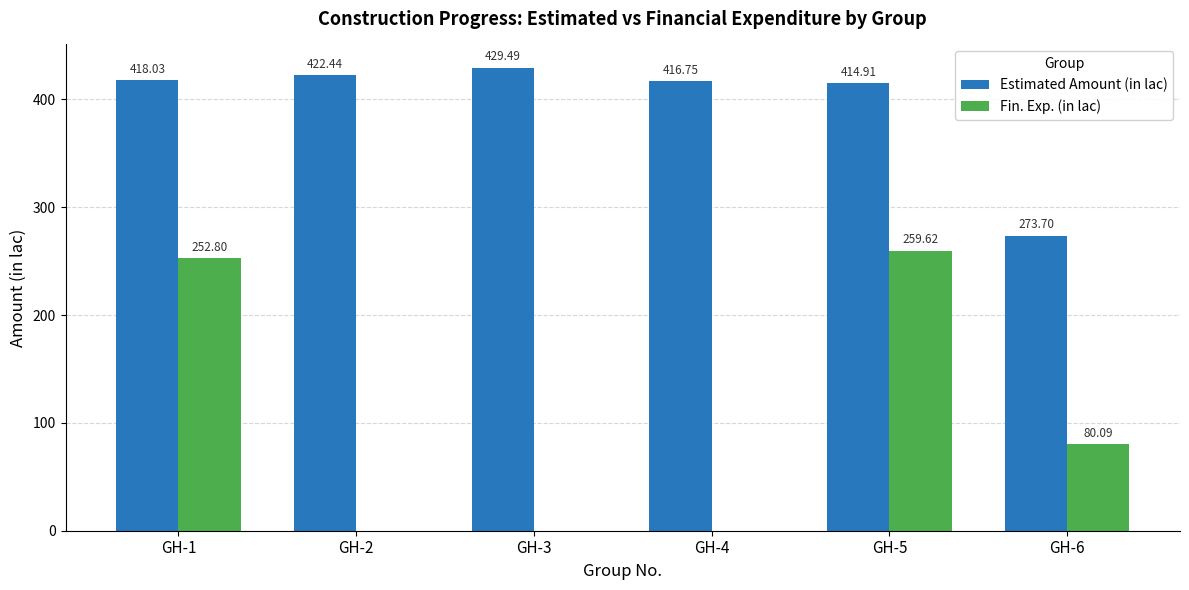

The value of Estimated Amount (in lac) at GH-4 is 416.8. True or false?

True